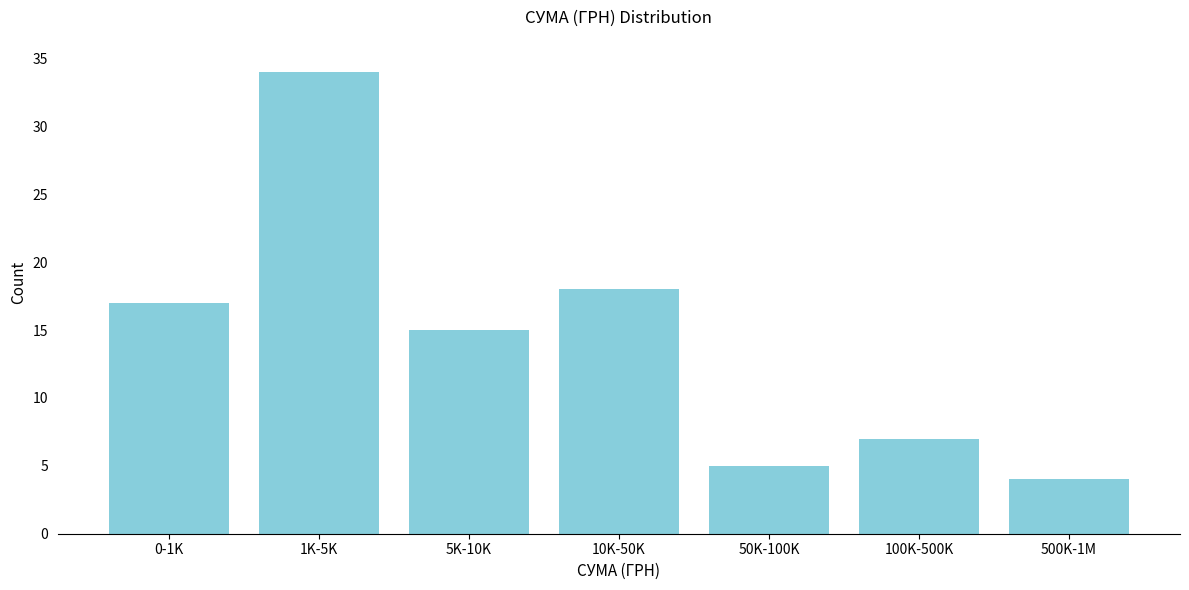

Reading right to left, transcribe all the data shown in this chart.

500K-1M=4	100K-500K=7	50K-100K=5	10K-50K=18	5K-10K=15	1K-5K=34	0-1K=17